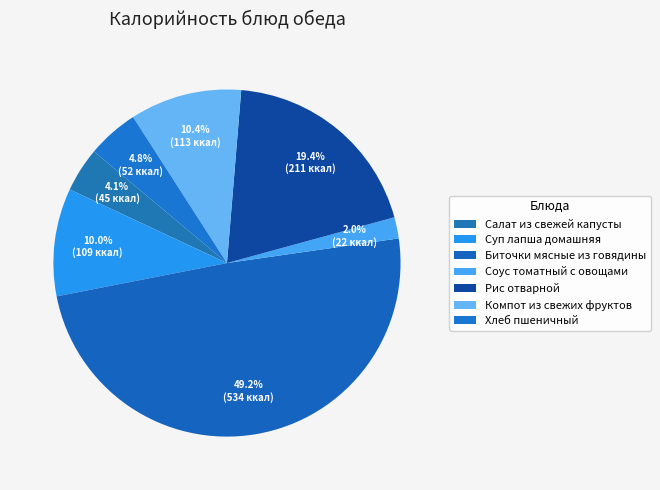

What is the largest slice in the pie chart?

Биточки мясные из говядины